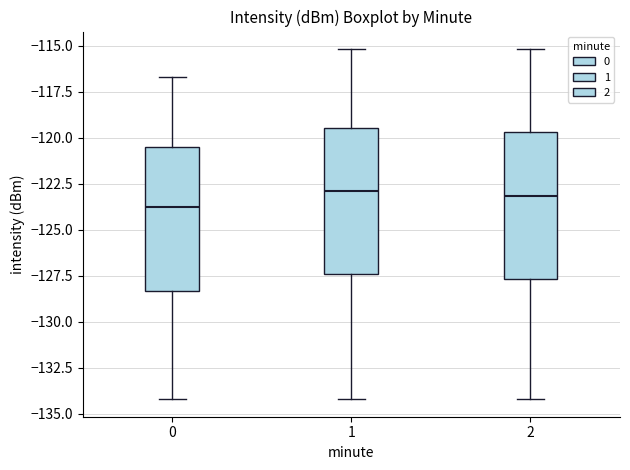

Which box has the lowest median line?

0